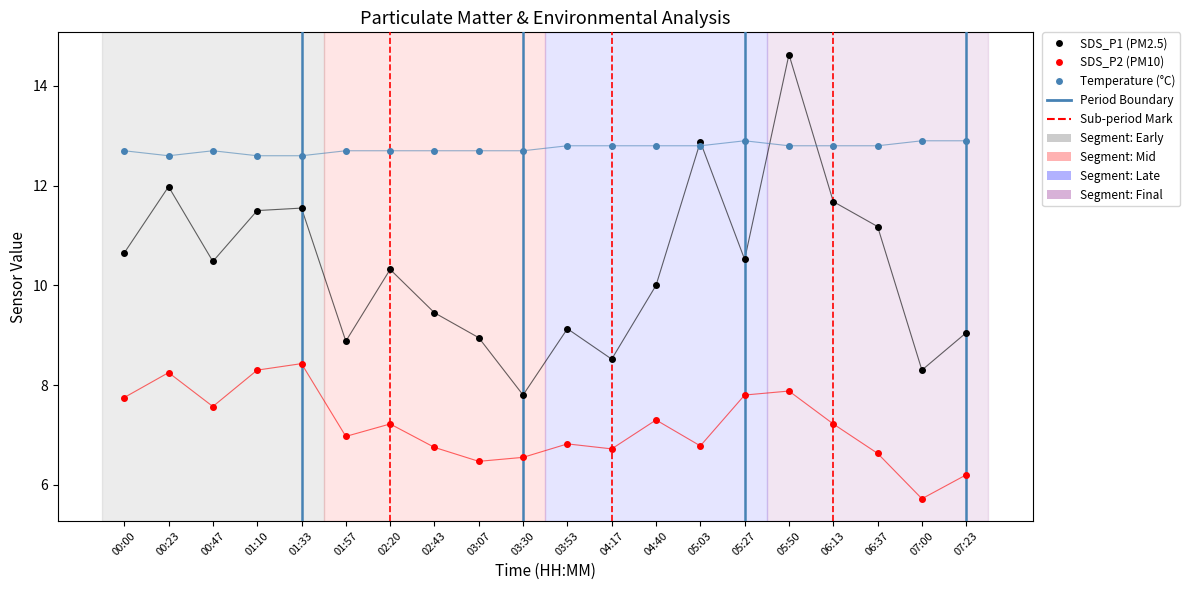

What is the value of the Temperature (°C) point at the 2nd from the left?

12.6